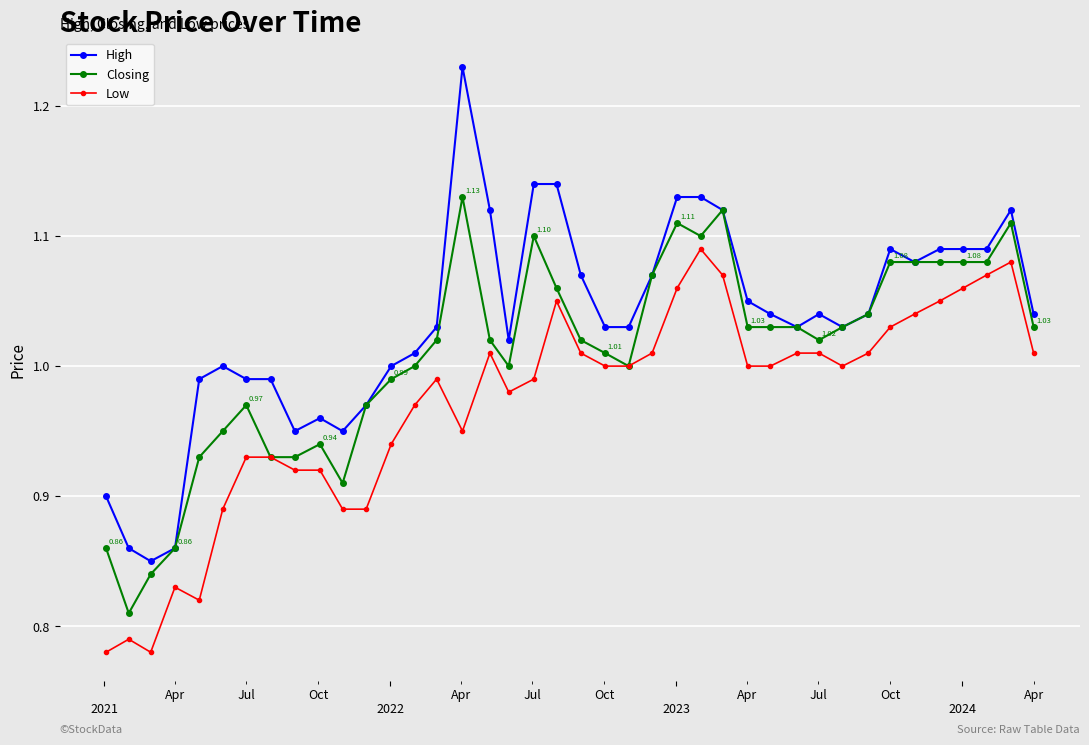

Which series has the largest range (max minus min)?

High